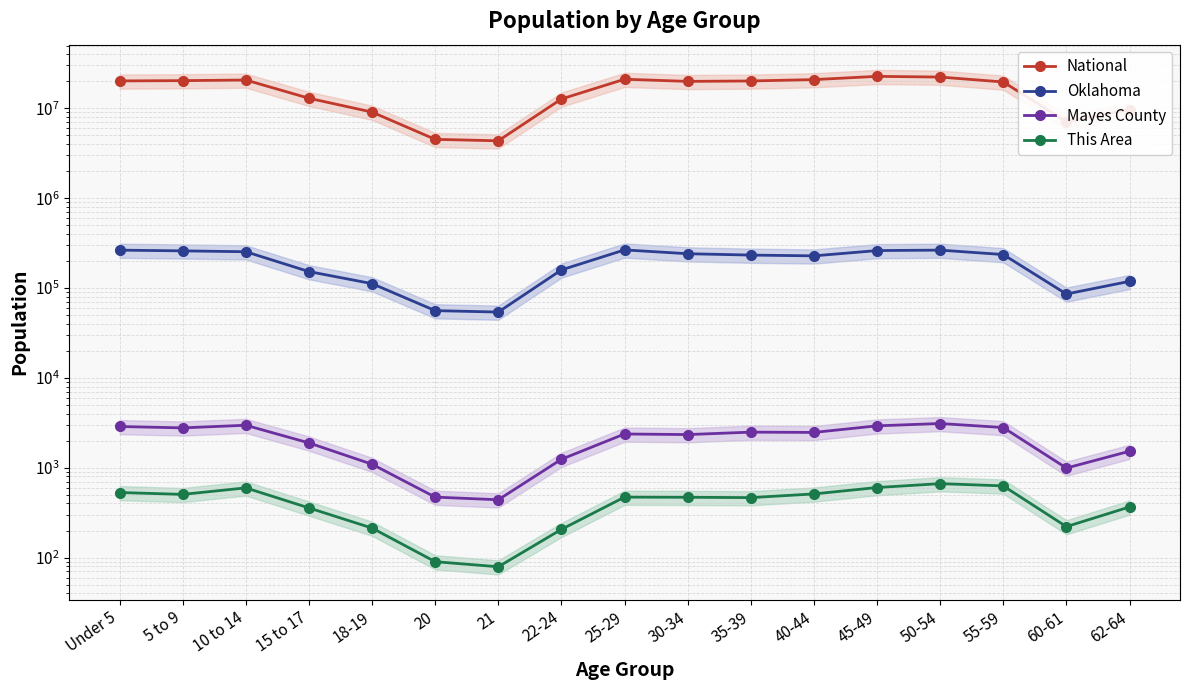

What is the total value across all series at 50-54?

22566265